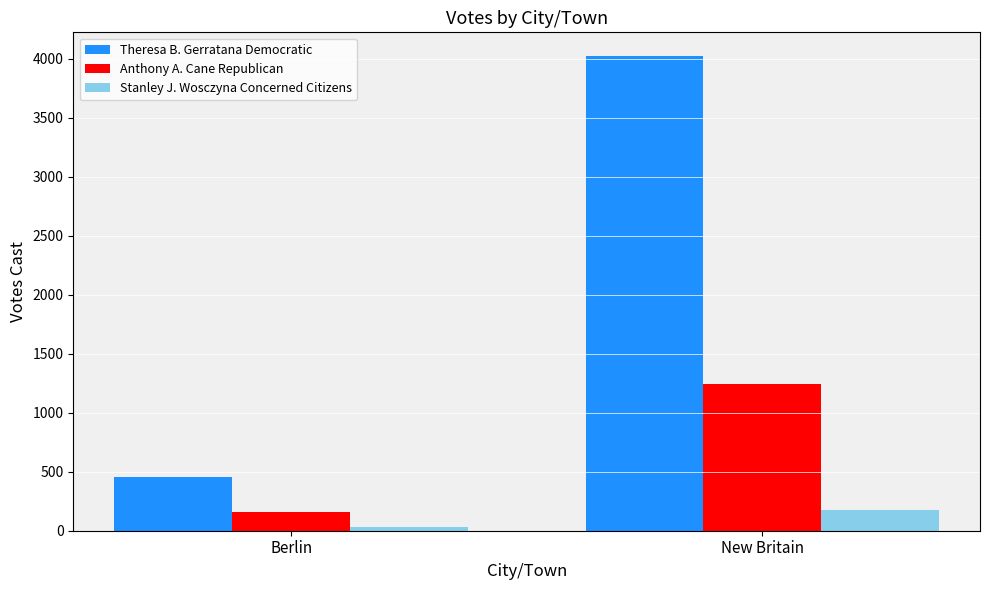

At how many categories does at least one series exceed 3661?

1